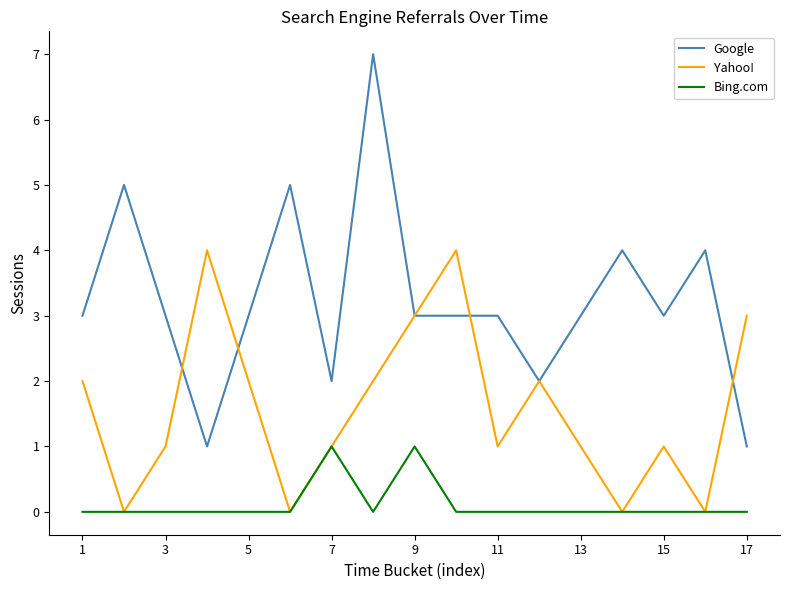

Which series has the largest range (max minus min)?

Google